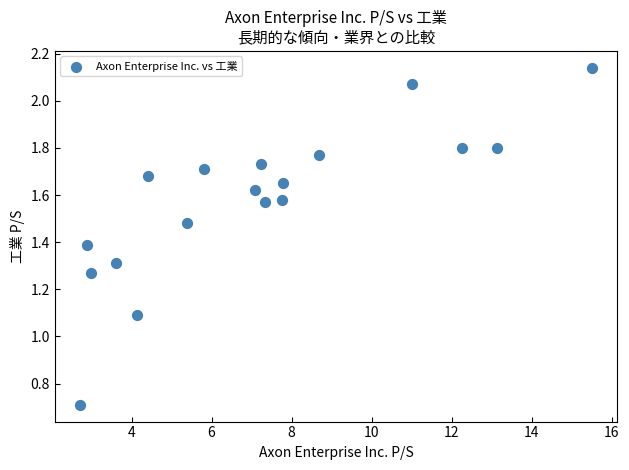

What is the range of X values (max minus min)?

12.8